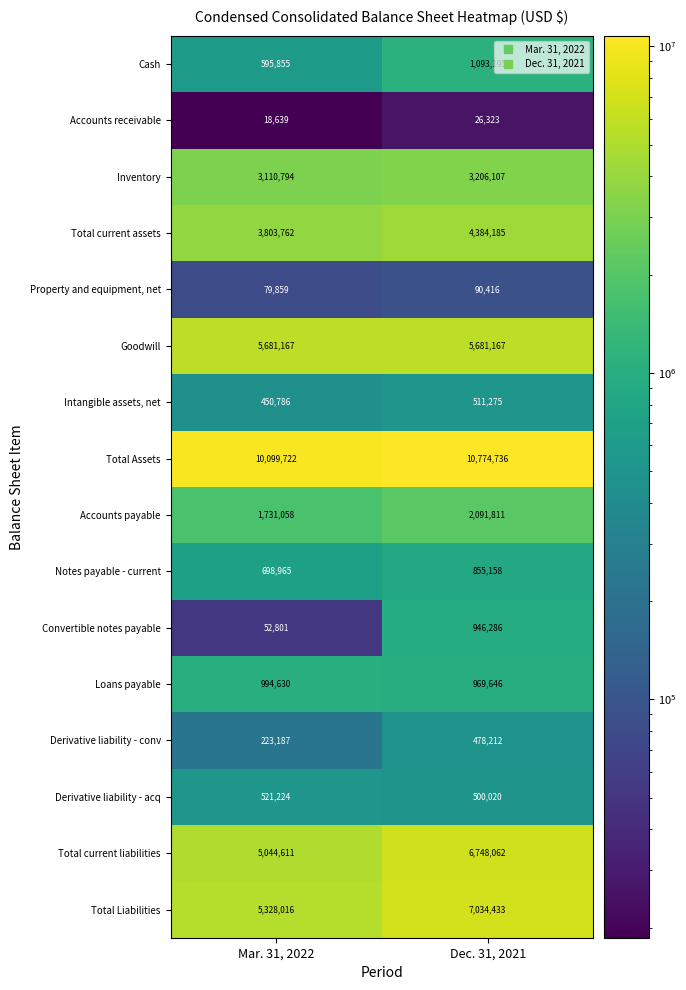

How many categories are shown in the chart?

2